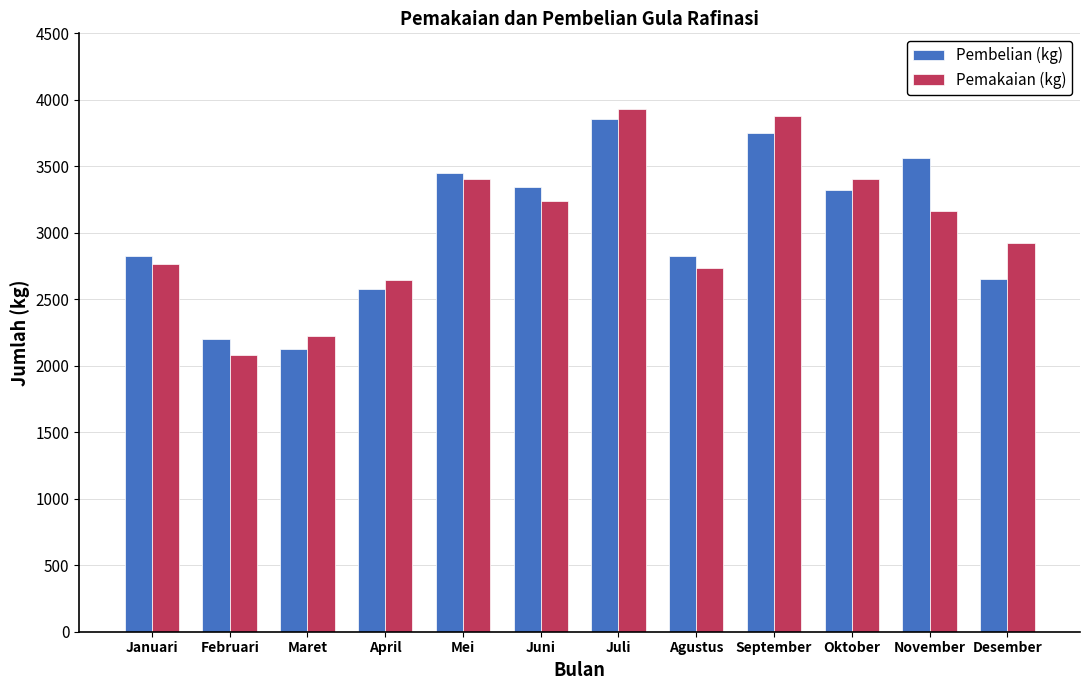

What is the spread (max minus min) of values at Januari?

58